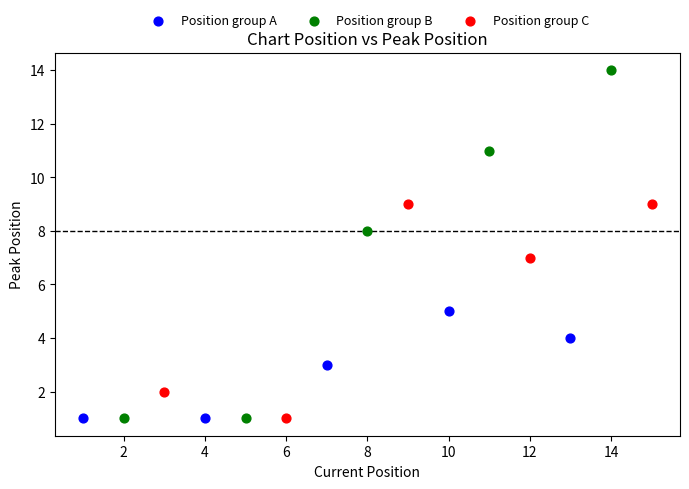

Which series has the widest spread of Y values?

Position group B